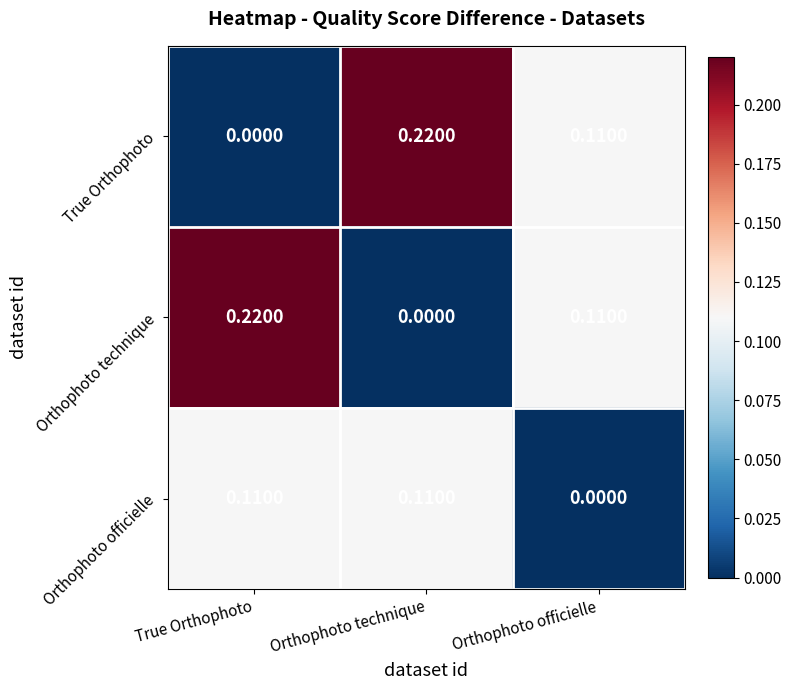

Is the value of True Orthophoto at True Orthophoto greater than the value of Orthophoto technique at True Orthophoto?

No